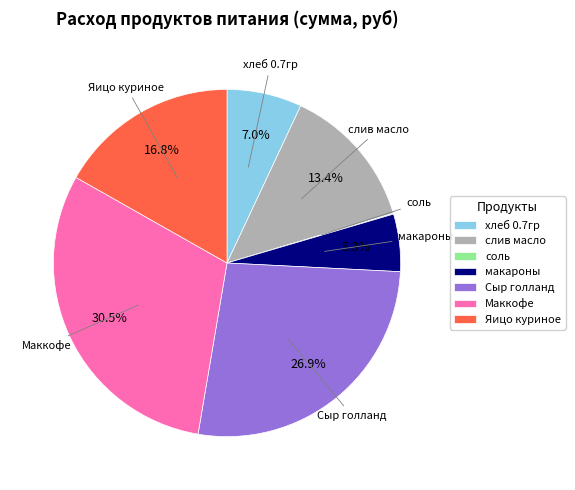

To the nearest percent, what is the difference between the слив масло and Маккофе slice percentages?

17%